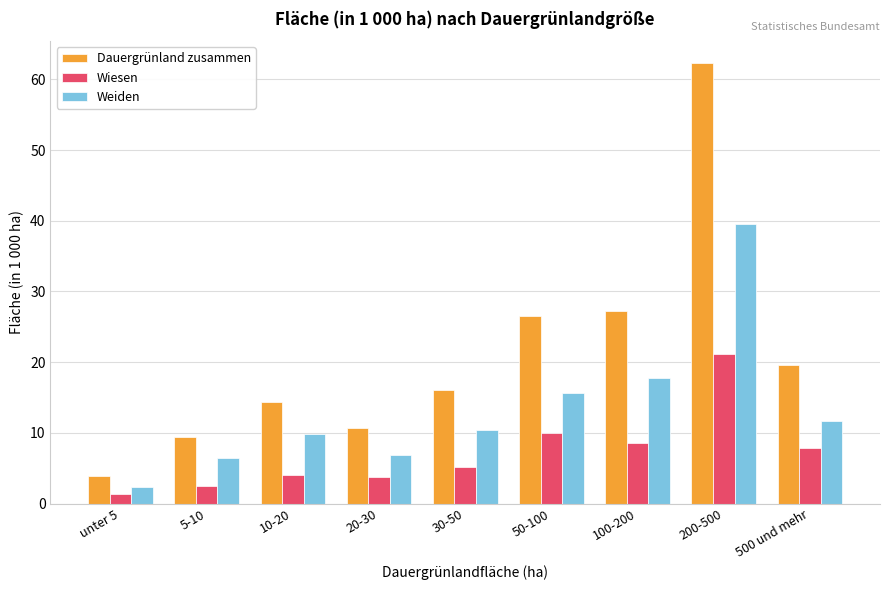

List the series in order of their peak value, lowest first.

Wiesen, Weiden, Dauergrünland zusammen